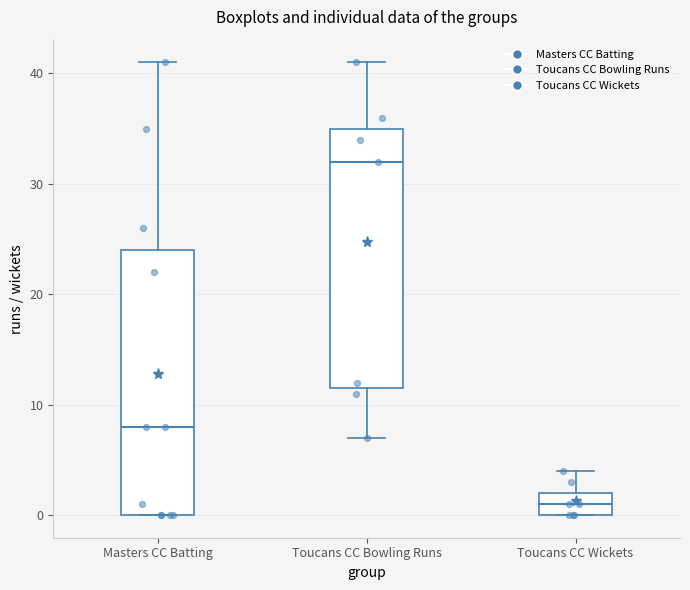

Which box's median line is the lowest?

Toucans CC Wickets